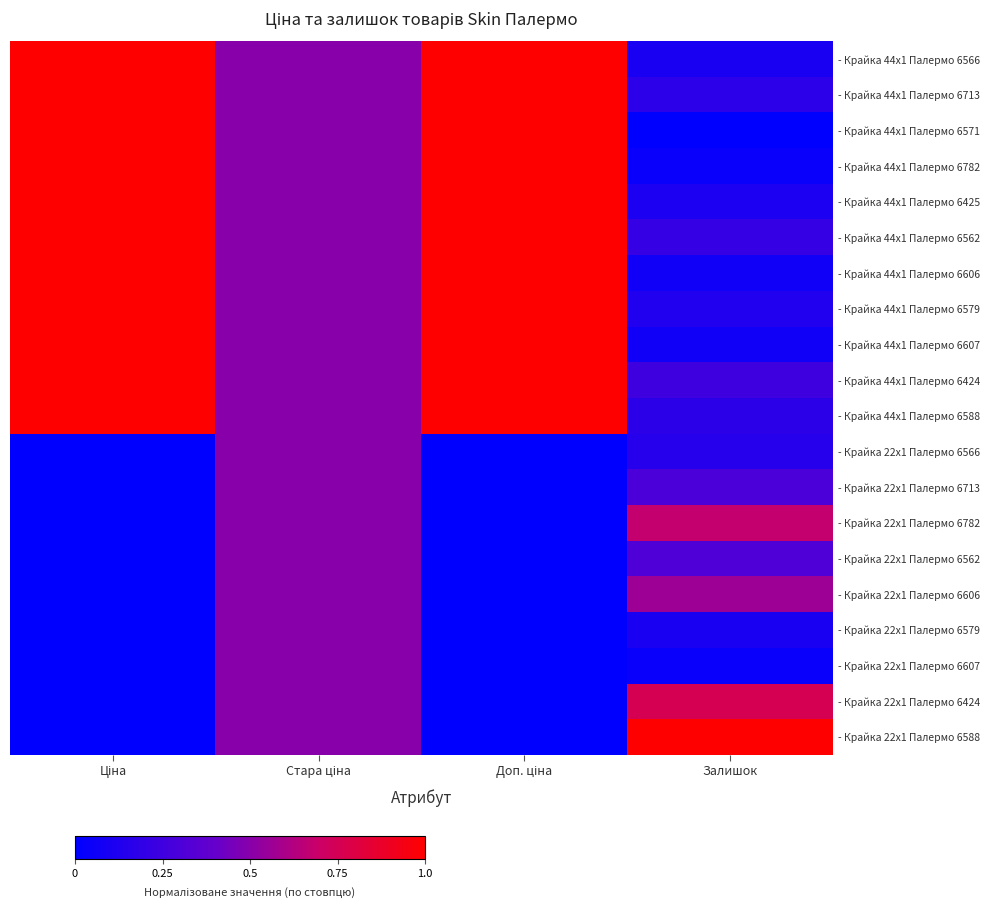

At which category does the chart reach its minimum across all series?

Залишок